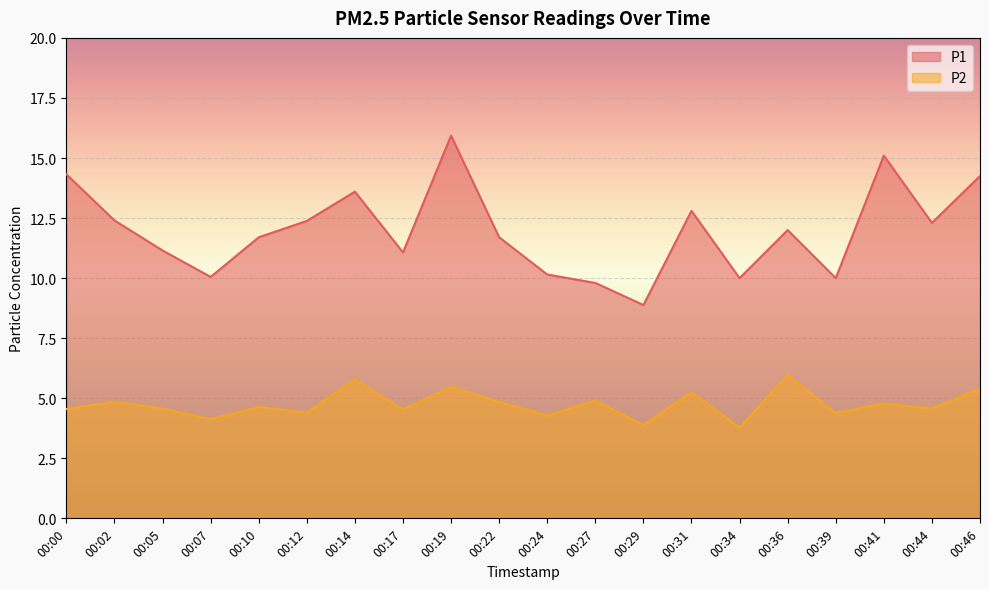

How many lines are shown in the chart?

2